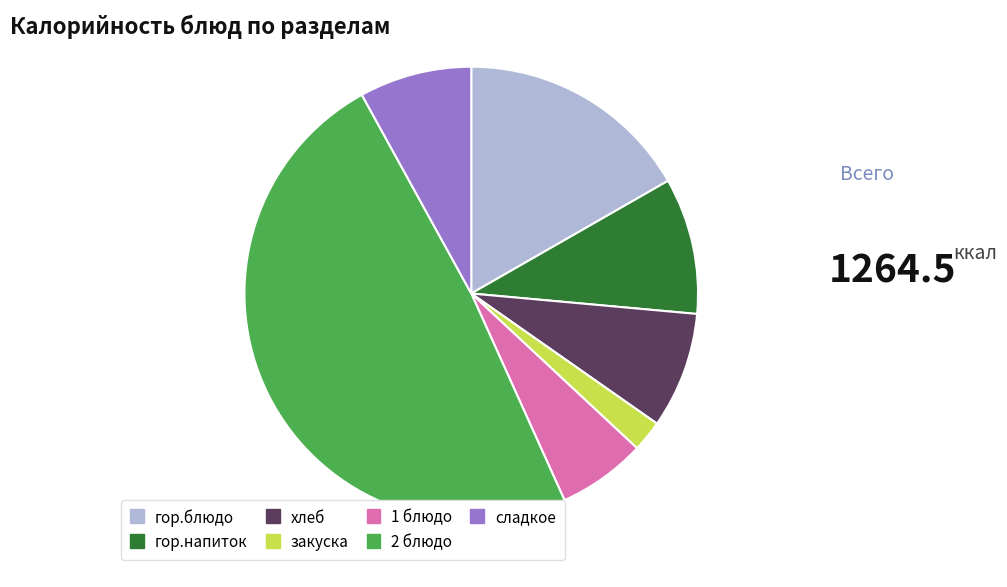

Is the sum of гор.напиток and закуска greater than half?

No